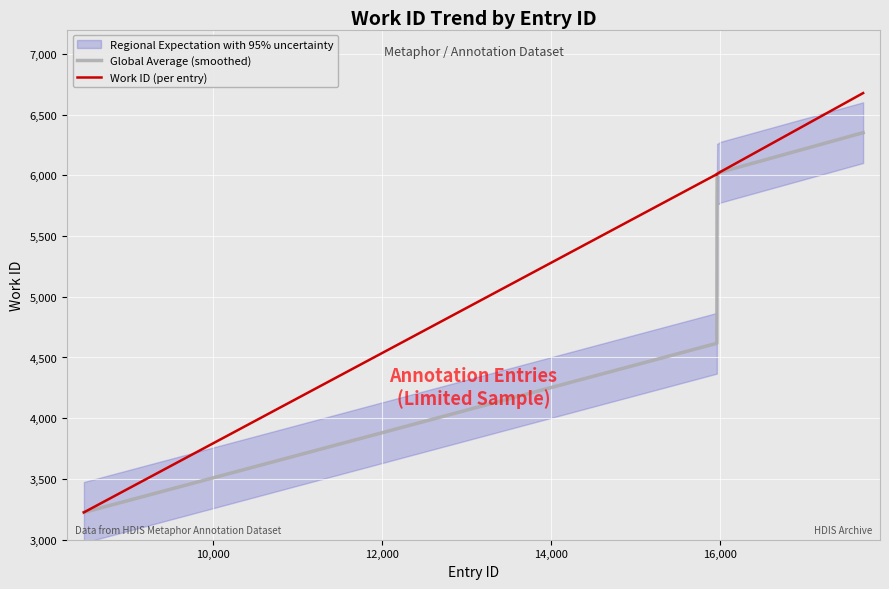

Count the number of categories in the chart.

10